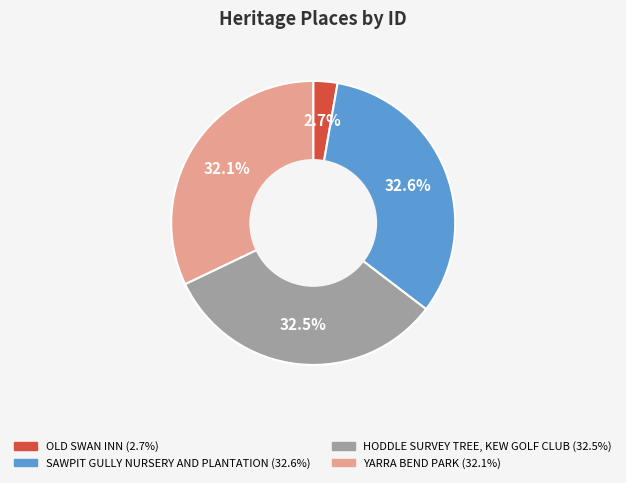

What percentage is the YARRA BEND PARK slice, to the nearest percent?

32%